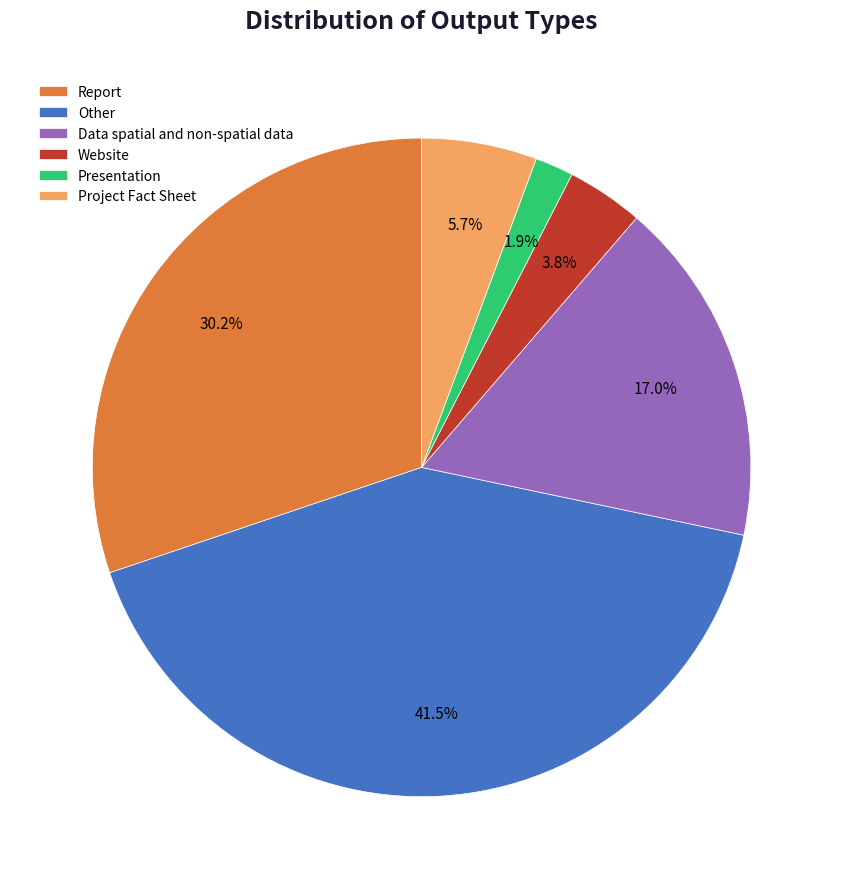

What is the ratio of the value at Website to the value at Other?

0.1